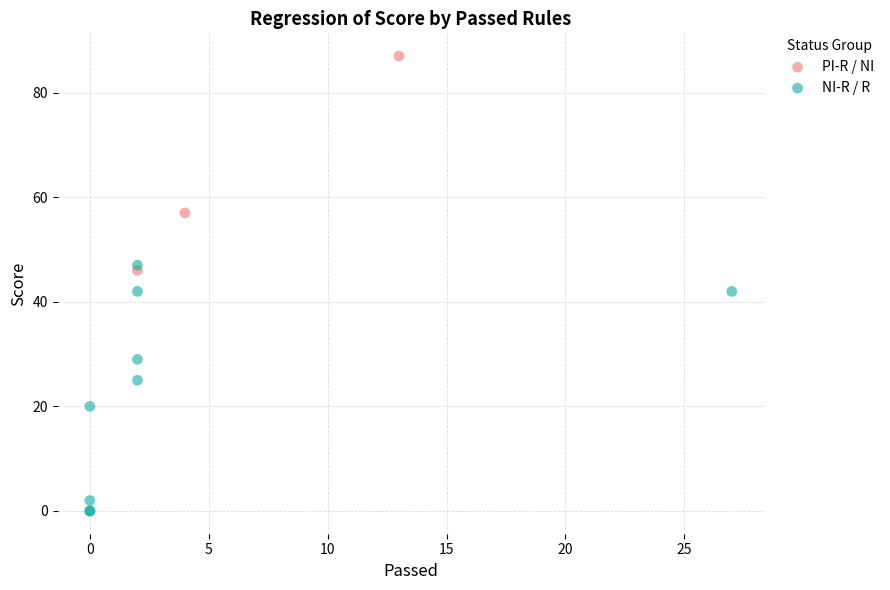

Which series reaches the maximum Y coordinate?

PI-R / NI